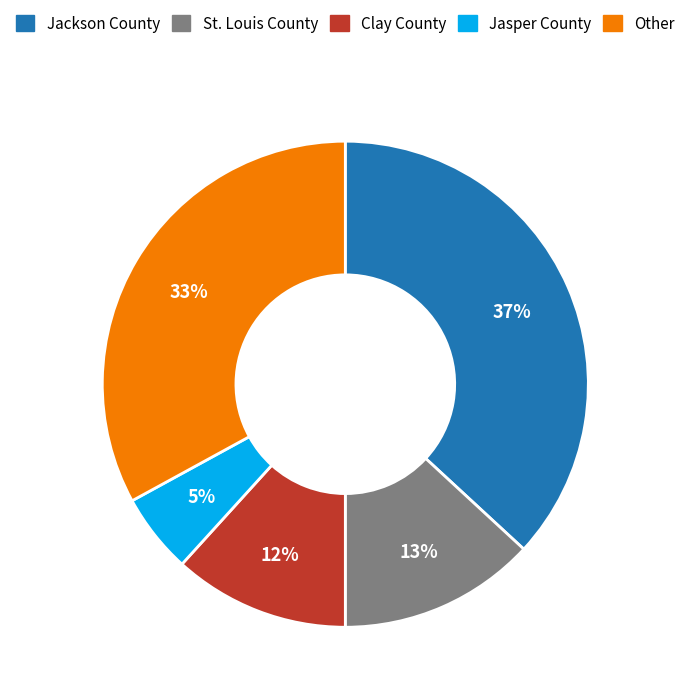

Does any single category account for the majority?

No